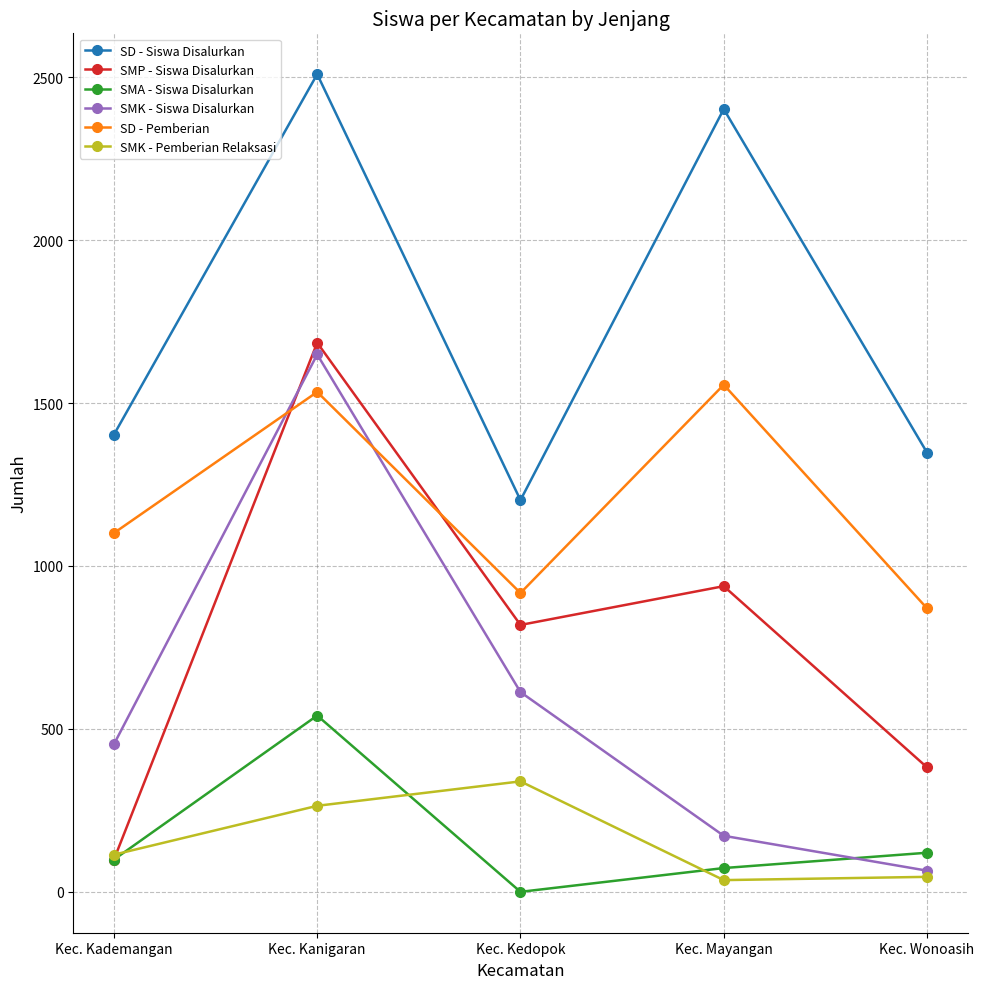

What position from the right is Kec. Wonoasih?

1